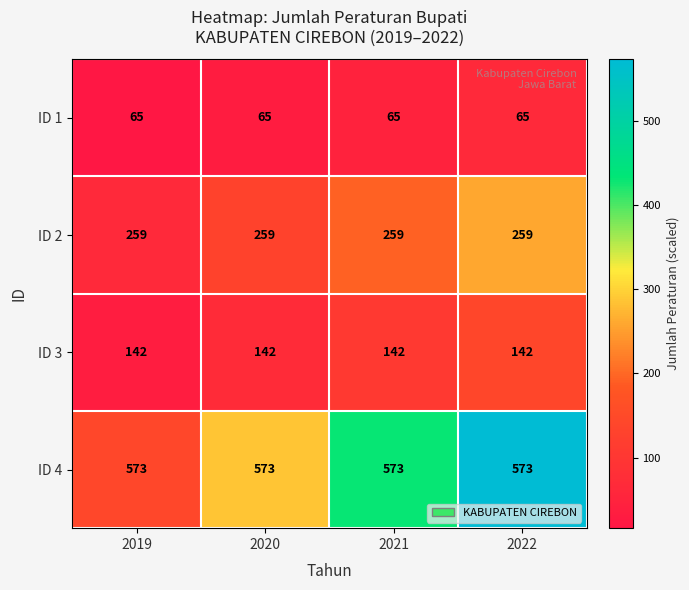

What is the difference between the highest and lowest values at 2019?

508